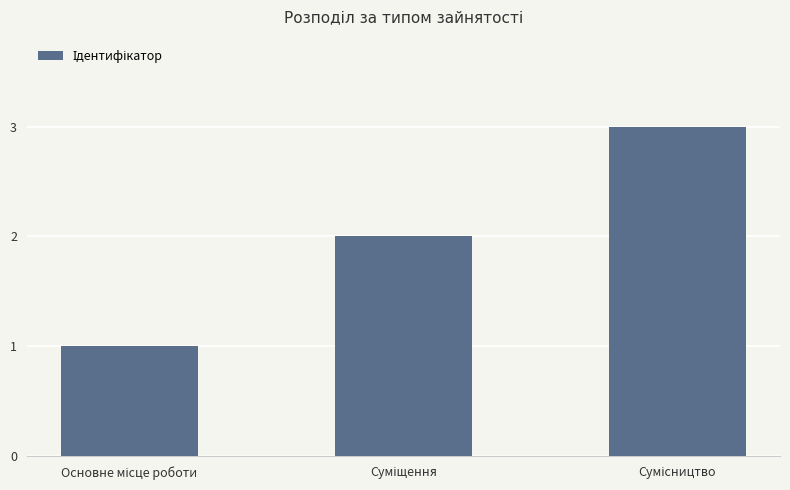

Reading left to right, extract all data points from this chart.

1	2	3